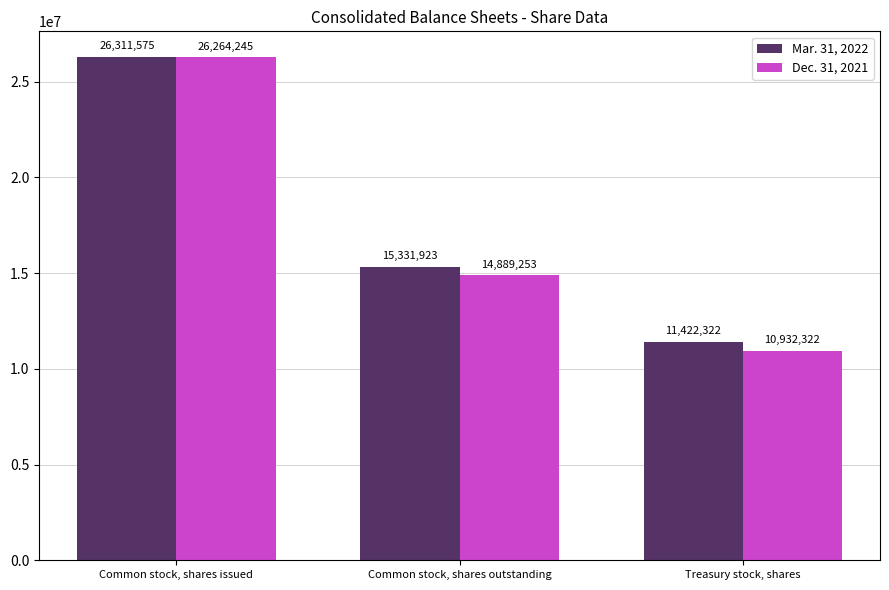

Is it true that Mar. 31, 2022 equals 7912390 at Common stock, shares outstanding?

False